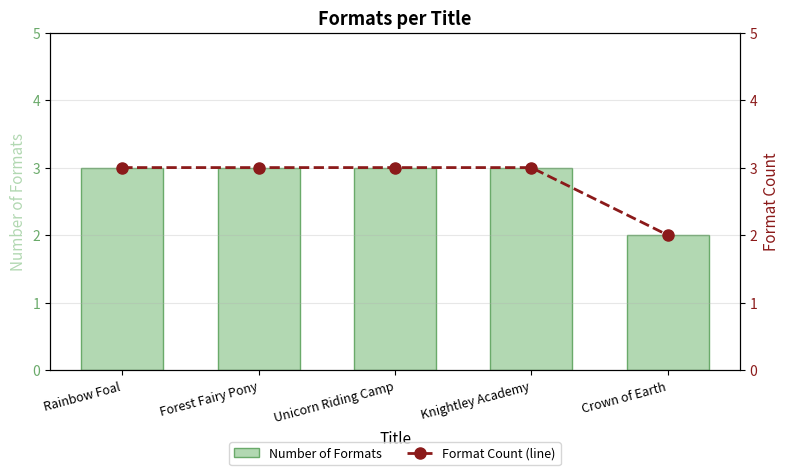

At Knightley Academy, list the series in order from smallest to largest.

Number of Formats, Format Count (line)